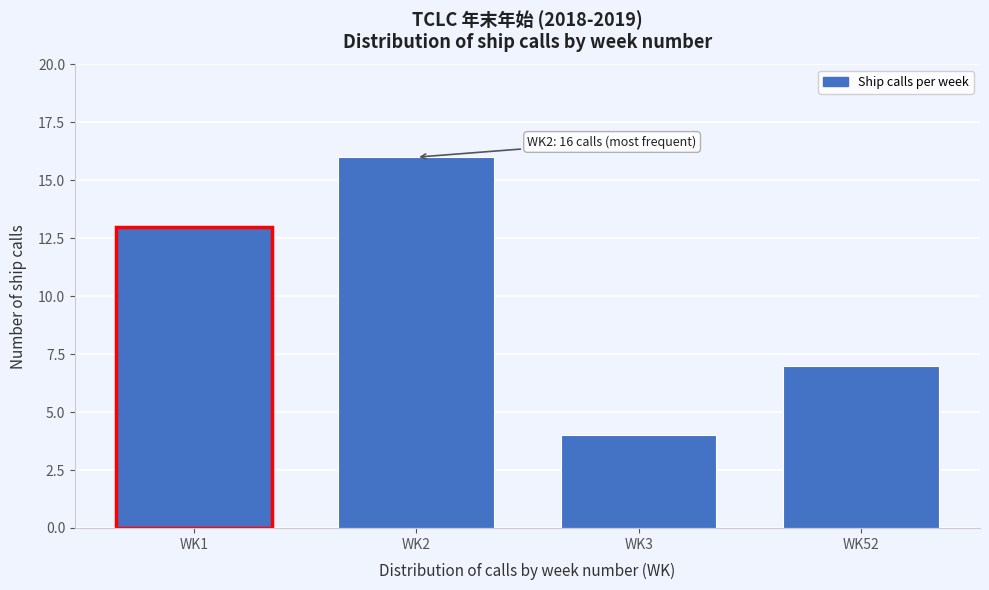

Reading left to right, list all the values displayed in this chart.

13	16	4	7